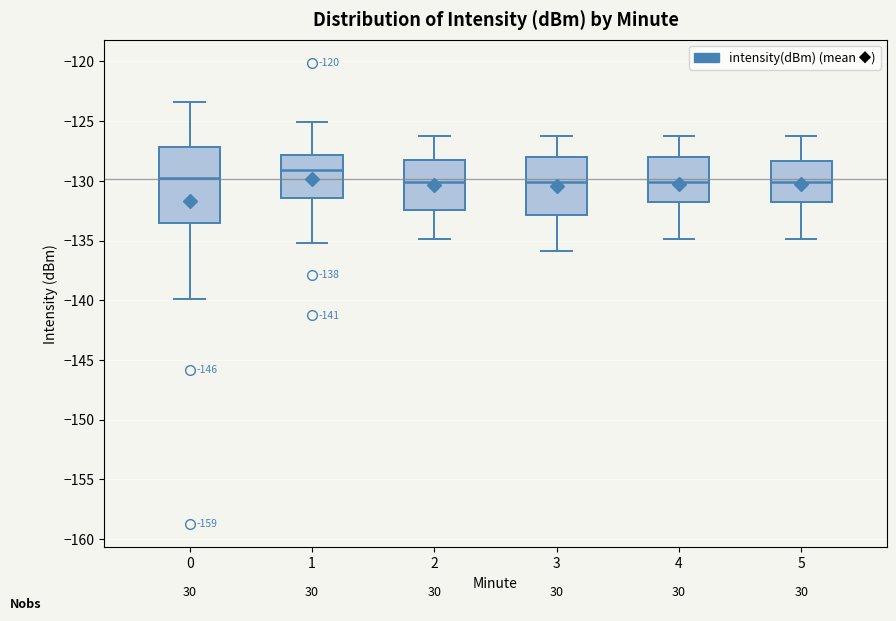

Where does the lower whisker of the box at x = 2 end on the y-axis? The values are not printed on the chart, so give them approximately, as read against the axis.

-135.0